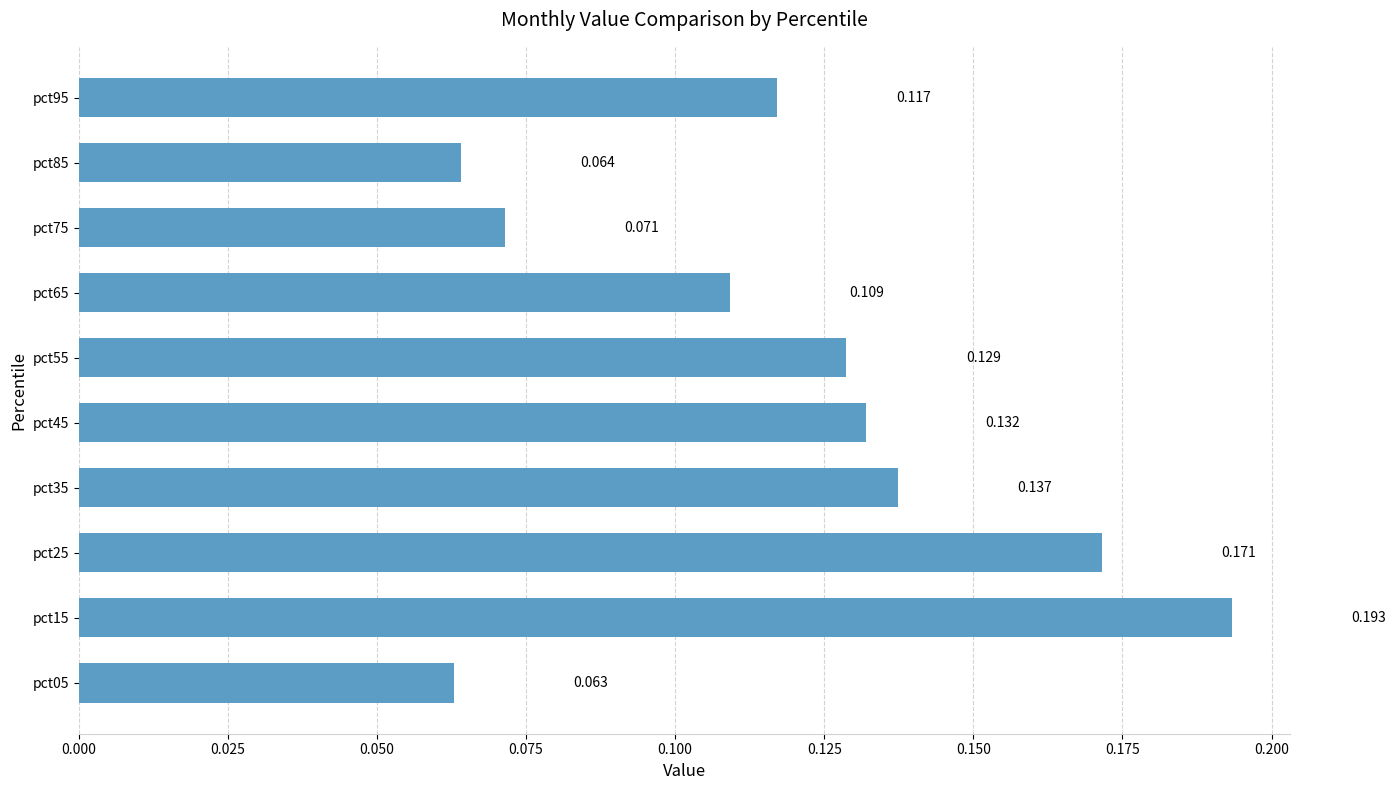

What is the minimum value shown in the chart?

0.1